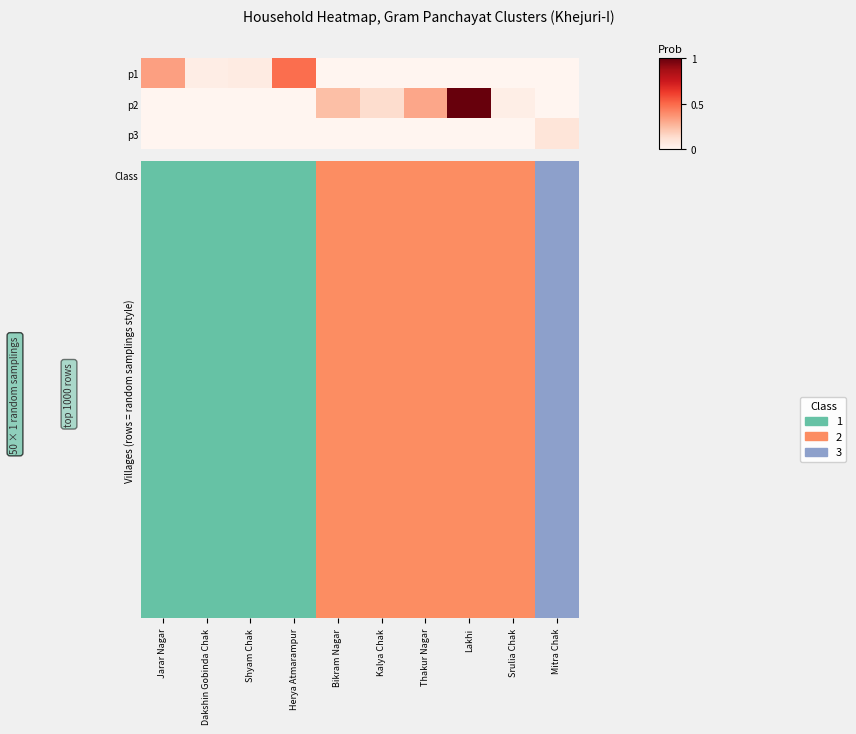

How many categories are shown in the chart?

10